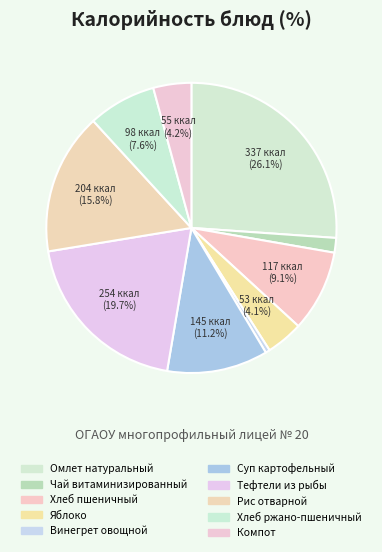

How many segments does this pie chart have?

10